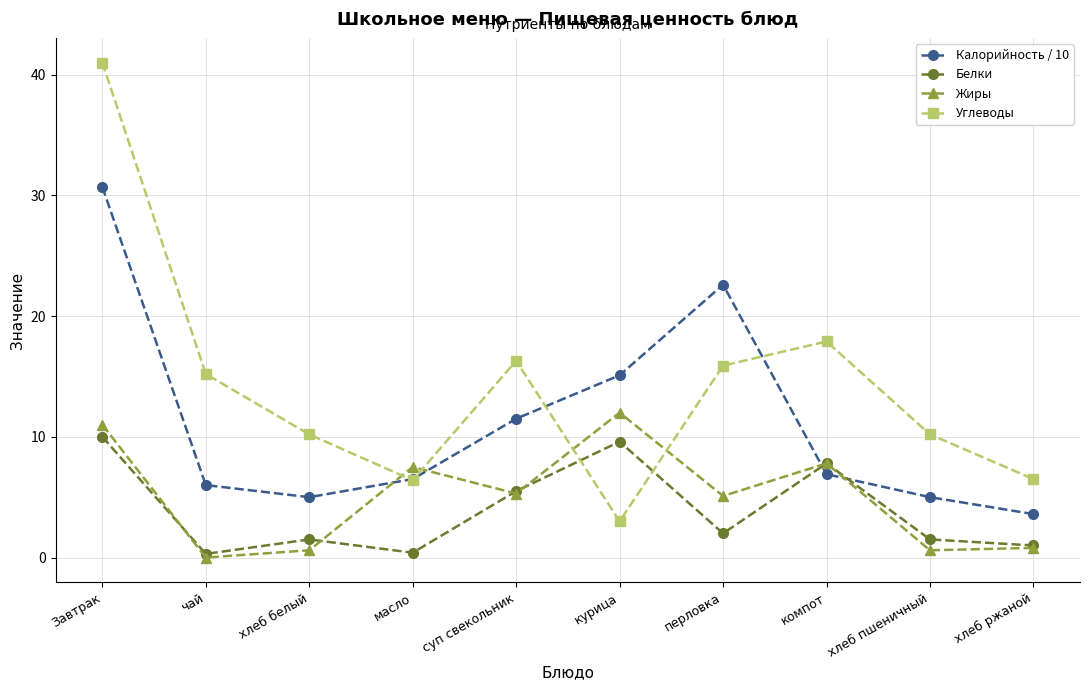

What is the spread (max minus min) of values at хлеб ржаной?

5.7